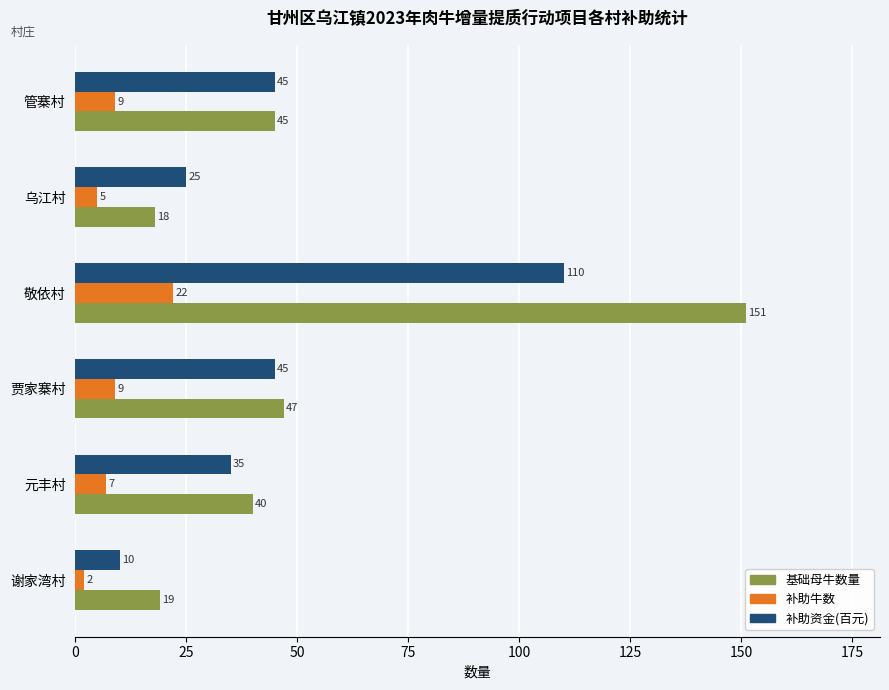

Which series has the largest total across all categories?

基础母牛数量